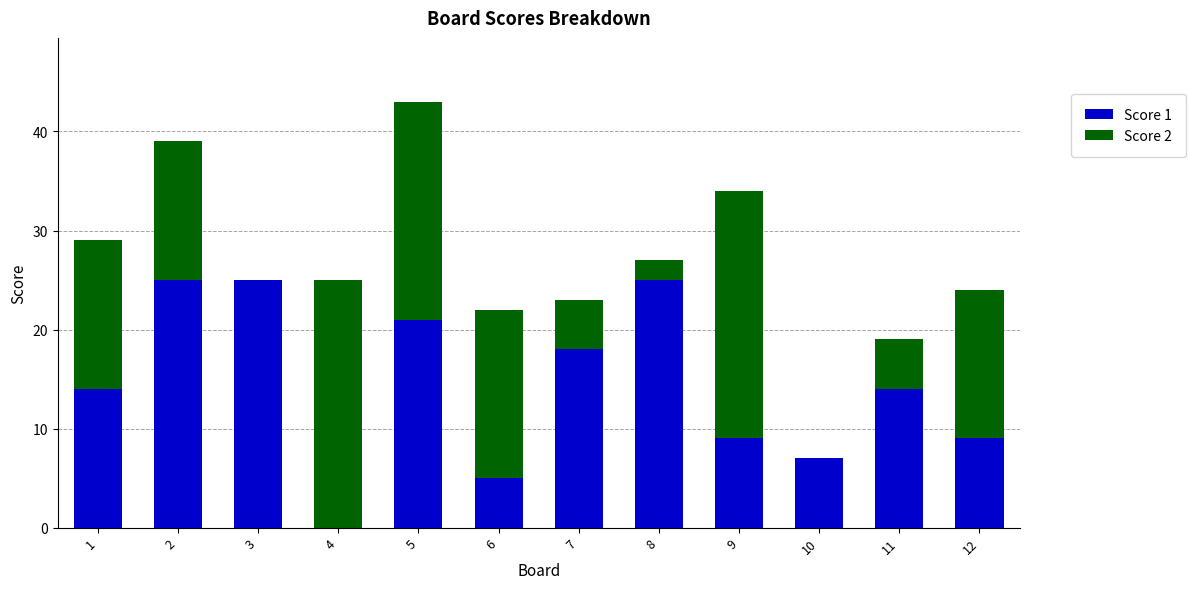

What is the maximum value for Score 1?

25